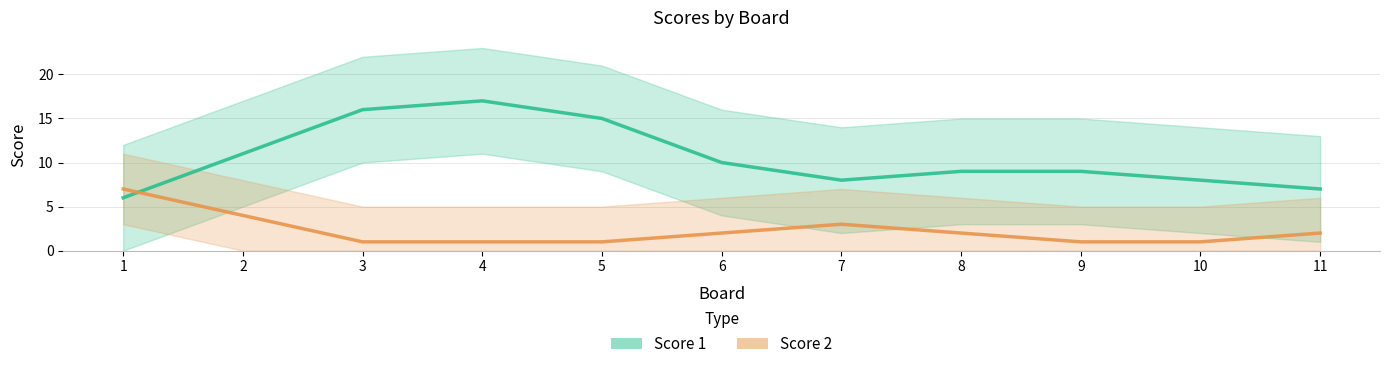

Where does the Score 1 series first go above 9?

2